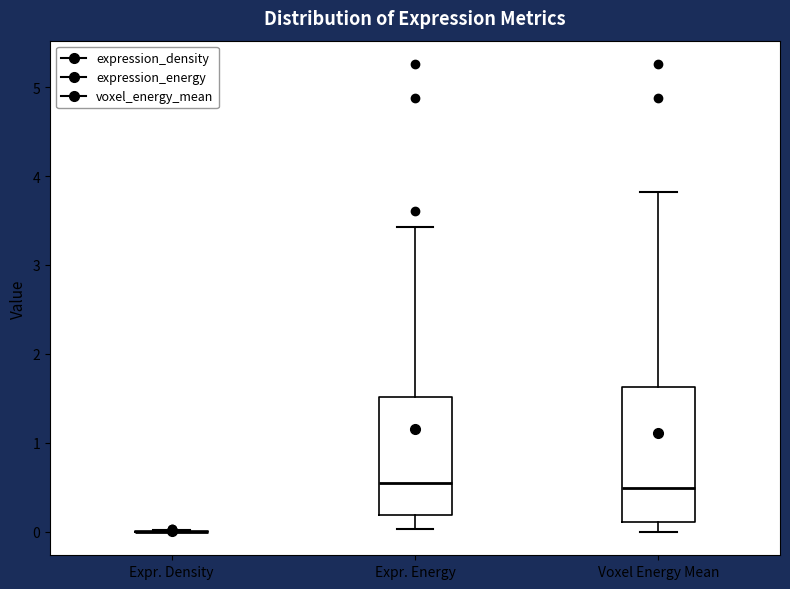

Reading left to right, read every box against the y-axis: the position of its median line, the range the box covers, and the ends of its whiskers. The values are not printed on the chart, so give them approximately, as read against the axis.

Expr. Density: box collapsed to a line at 0.0, whiskers 0.0 to 0.0
Expr. Energy: median 0.6, box 0.2 to 1.5, whiskers 0.0 to 3.4
Voxel Energy Mean: median 0.5, box 0.1 to 1.6, whiskers 0.0 to 3.8